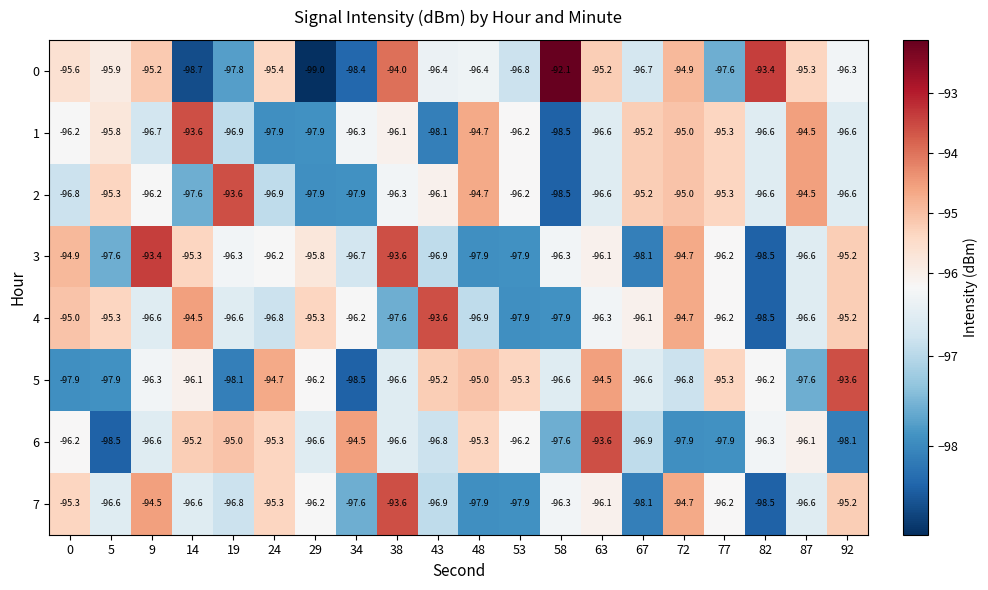

At which label is 5 closest to -96?

14